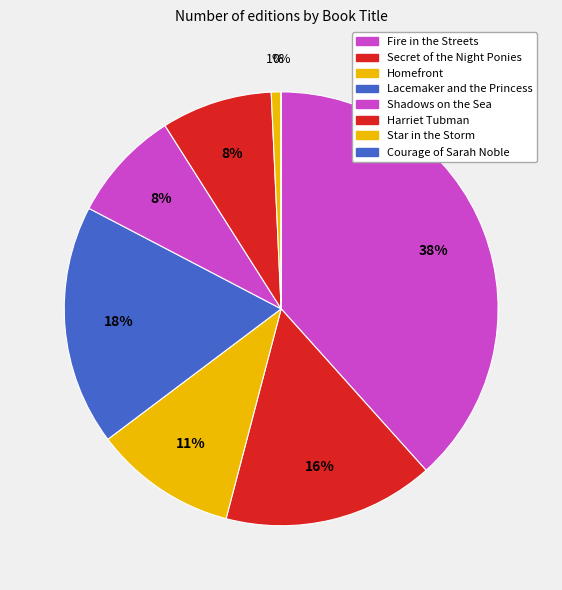

How many slices are in this pie chart?

8